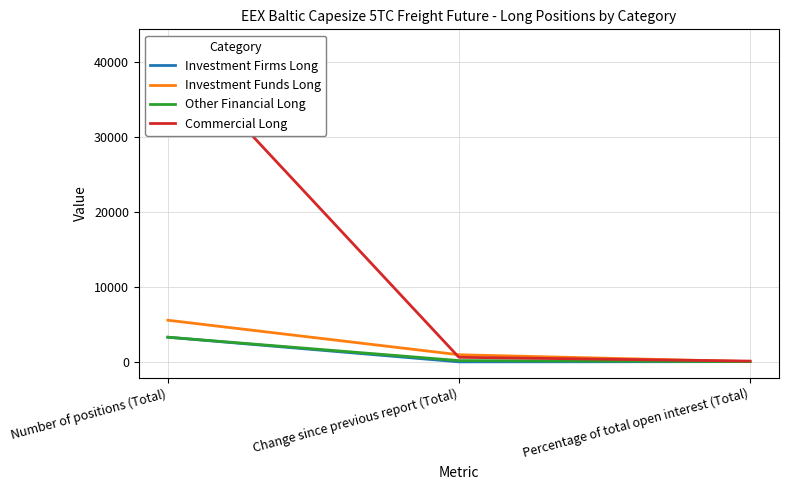

Count the number of categories in the chart.

3